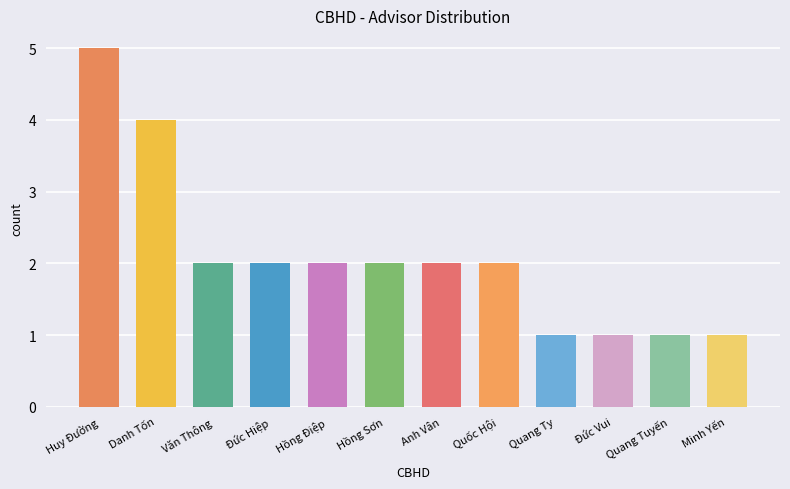

Count the number of data series in this chart.

1